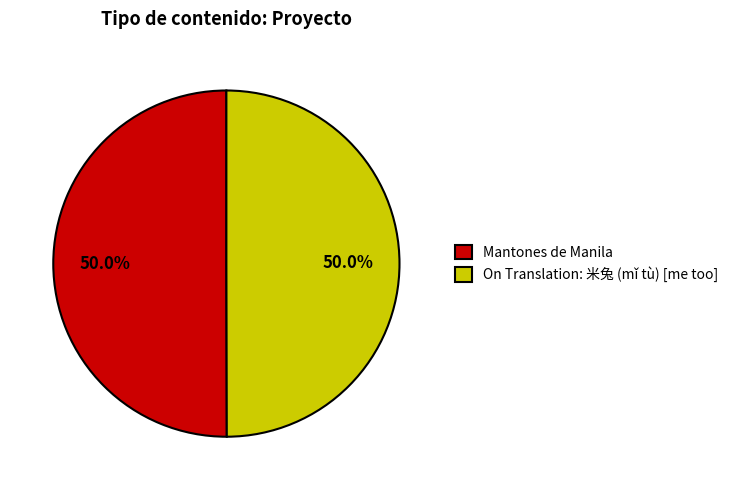

The Mantones de Manila slice represents 59% of the pie. True or false?

False